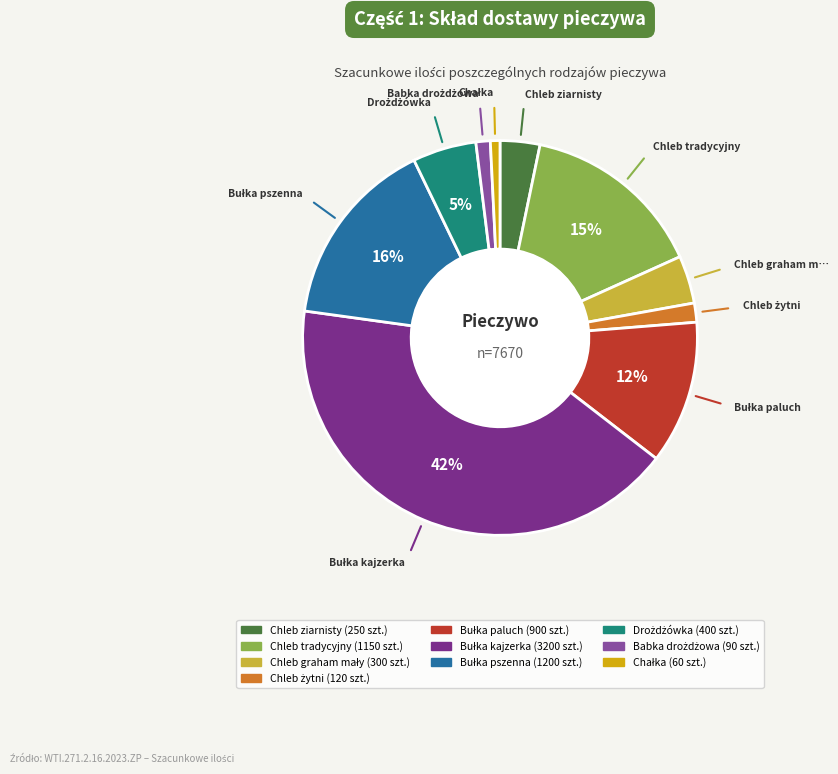

To the nearest percent, what is the difference between the largest and smallest slice percentages?

41%